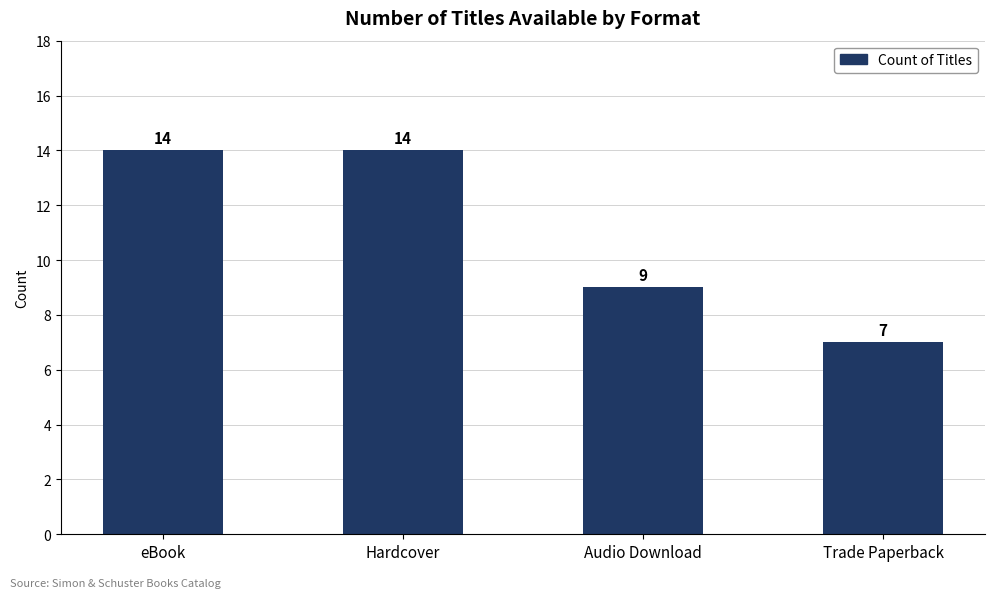

Between eBook and Trade Paperback, which is larger?

eBook